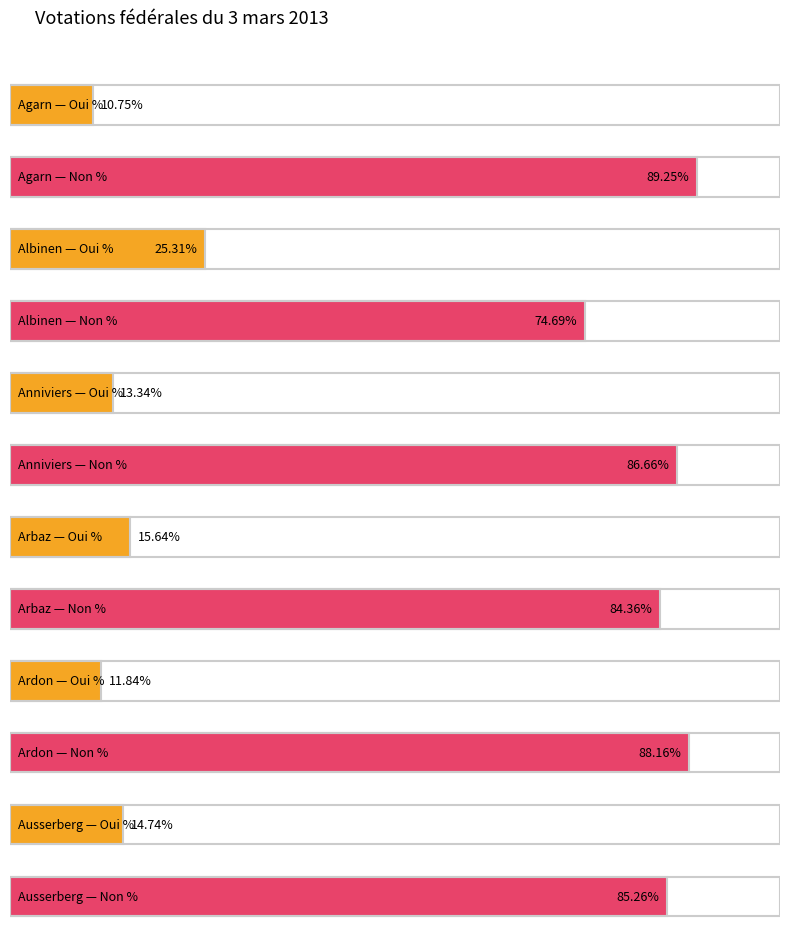

Which has a higher value, Albinen or Arbaz?

Albinen